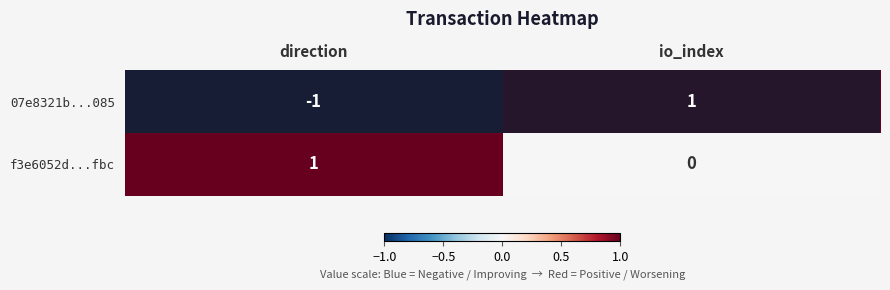

At direction, list the series in order from smallest to largest.

07e8321b...085, f3e6052d...fbc